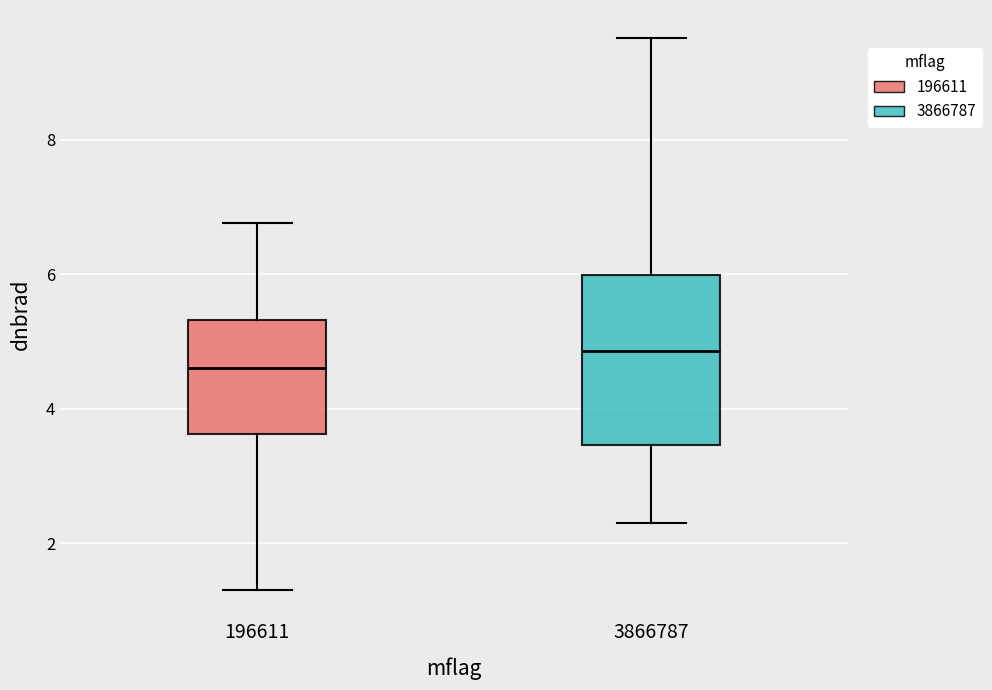

Where does the median line of the box at x = 196611 sit on the y-axis? The values are not printed on the chart, so give them approximately, as read against the axis.

4.6